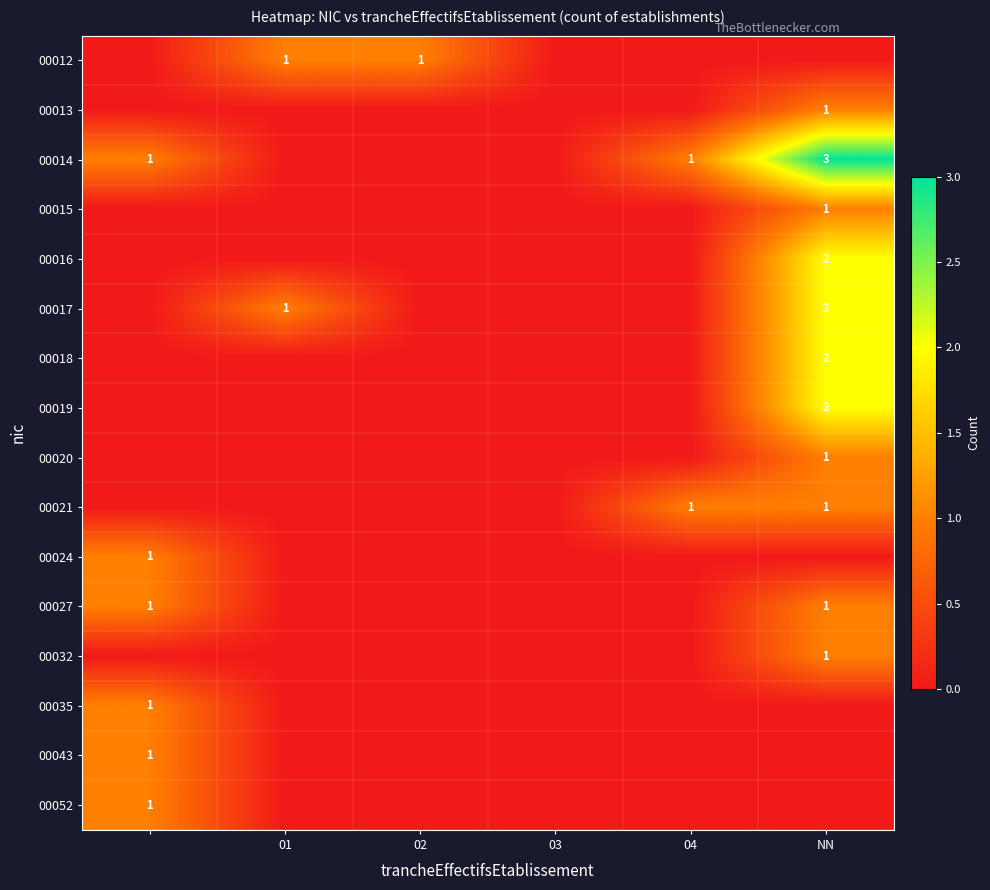

The 00027 series shows 2 at NN. True or false?

False